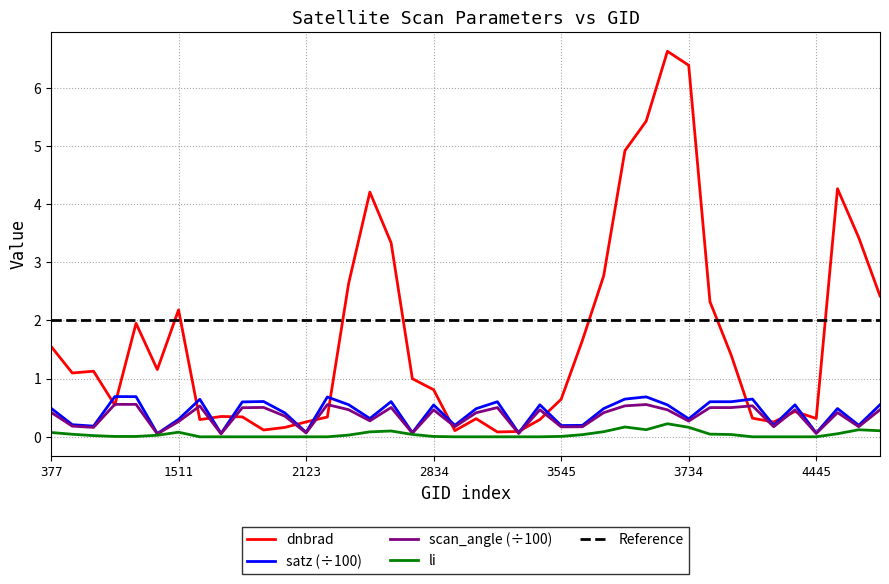

Which series has the largest range (max minus min)?

dnbrad